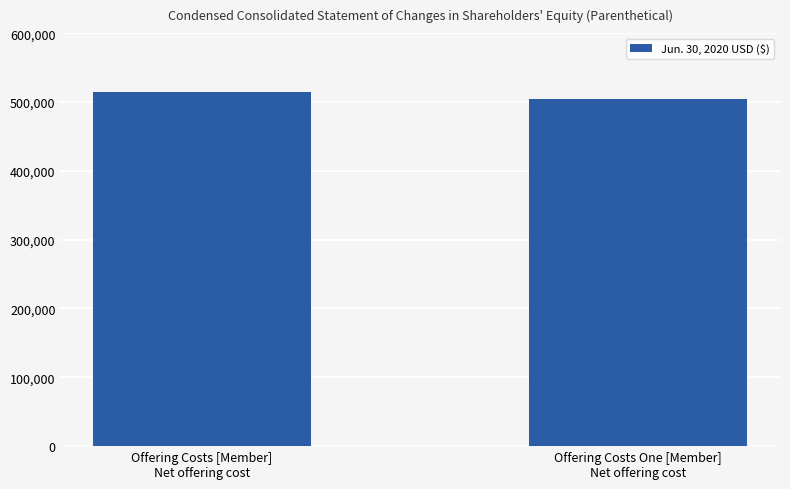

What is the average value?

509038